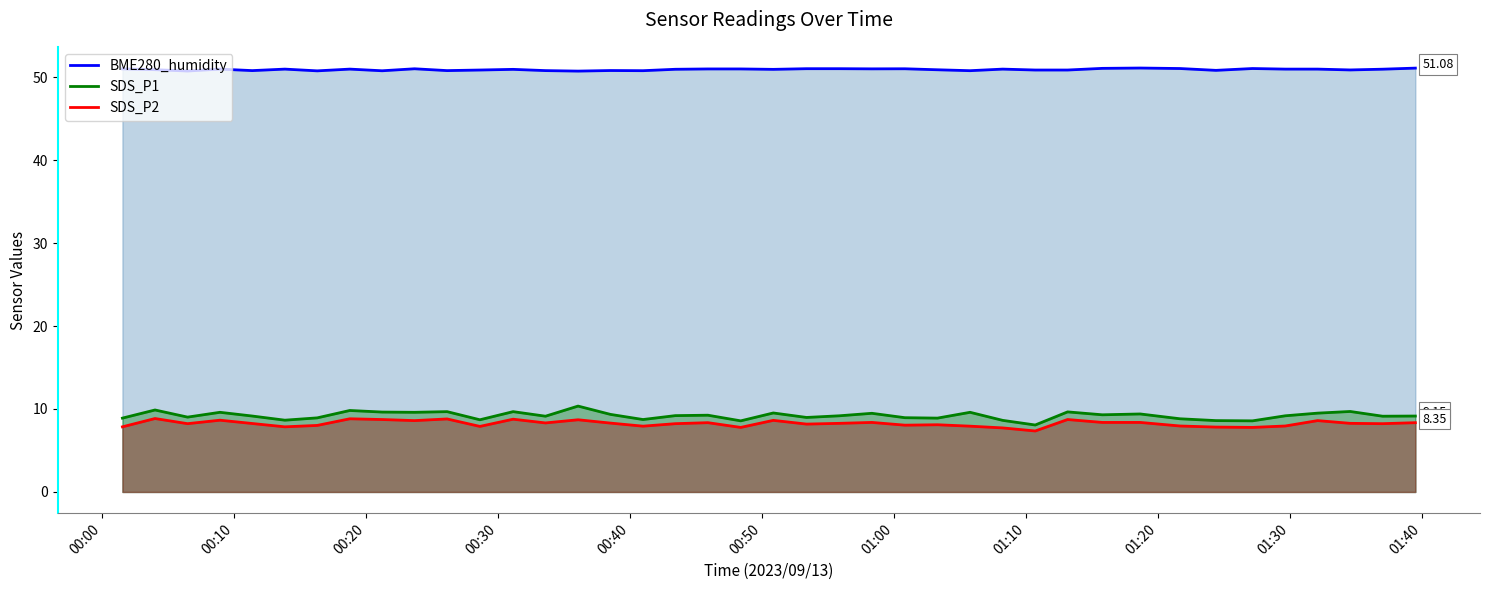

What is the difference between the maximum and minimum values in the SDS_P1 series?

2.3